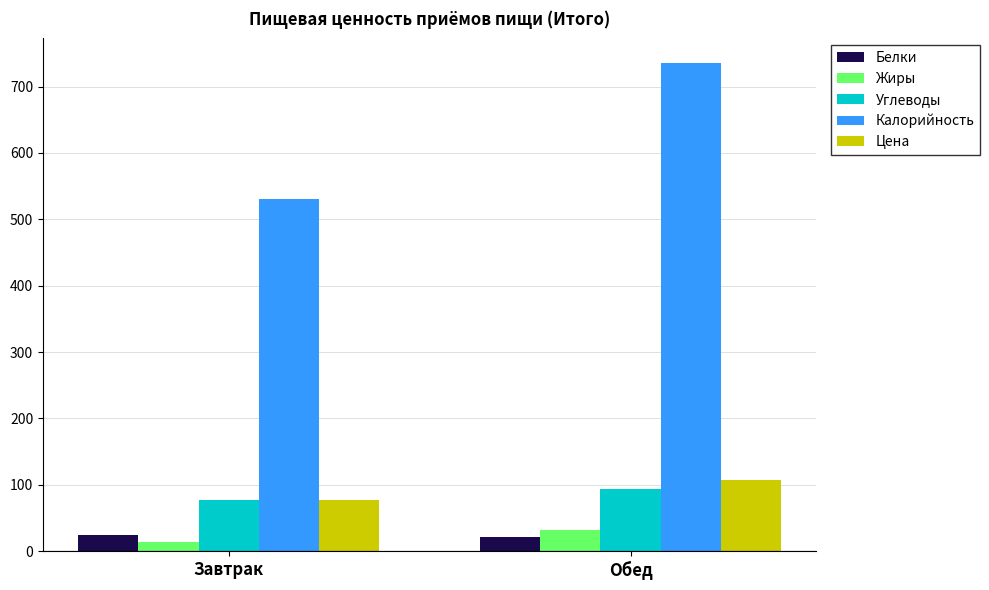

The value of Углеводы at Обед is 92.9. True or false?

True